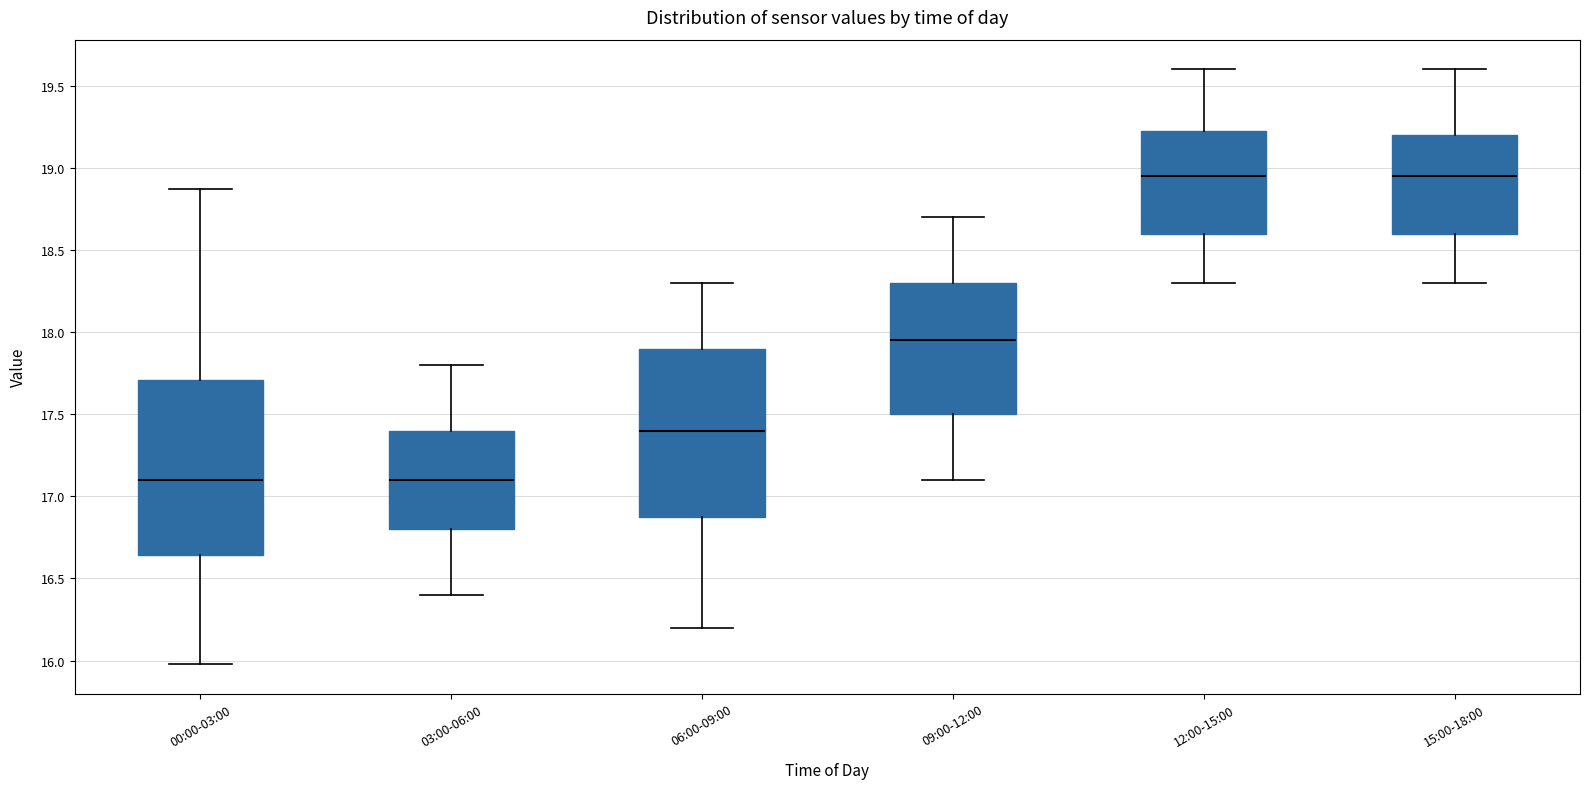

Where does the upper whisker of the box for 06:00-09:00 end on the y-axis? The values are not printed on the chart, so give them approximately, as read against the axis.

18.30